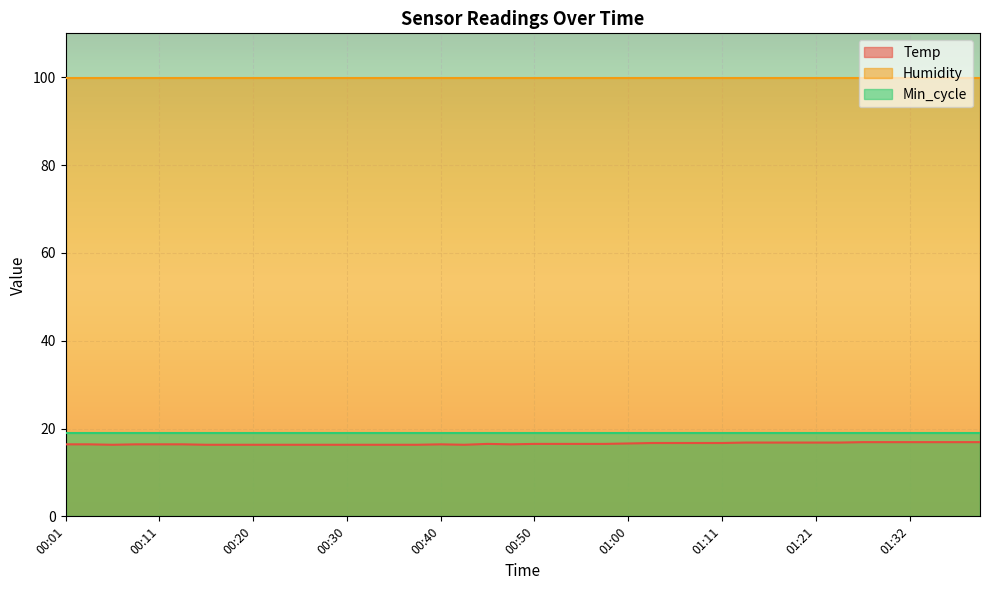

At which category is the sum across all series the highest?

01:27